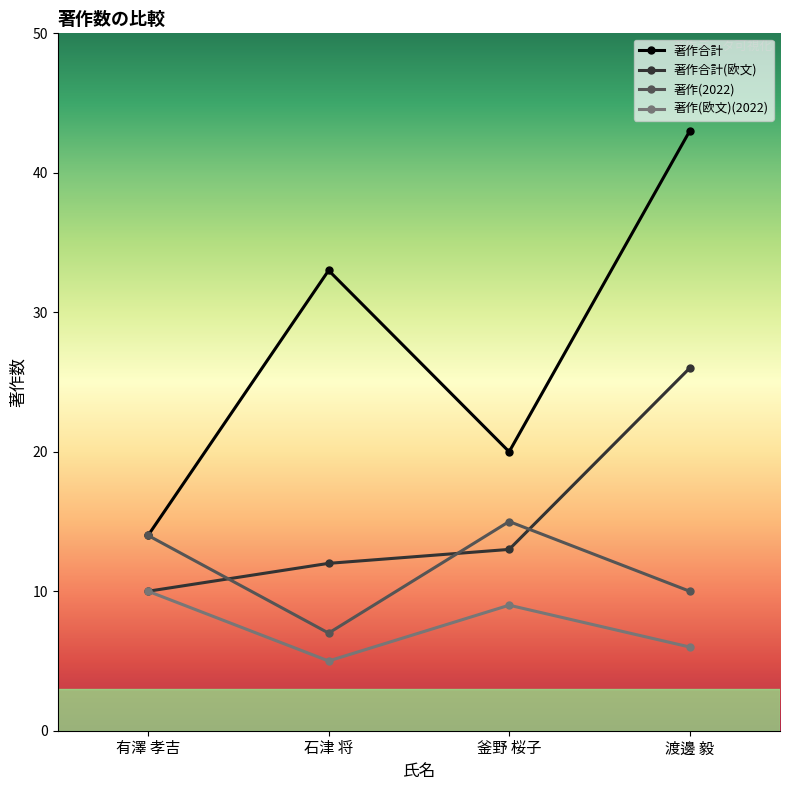

Rank the series by their maximum value, from highest to lowest.

著作合計, 著作合計(欧文), 著作(2022), 著作(欧文)(2022)